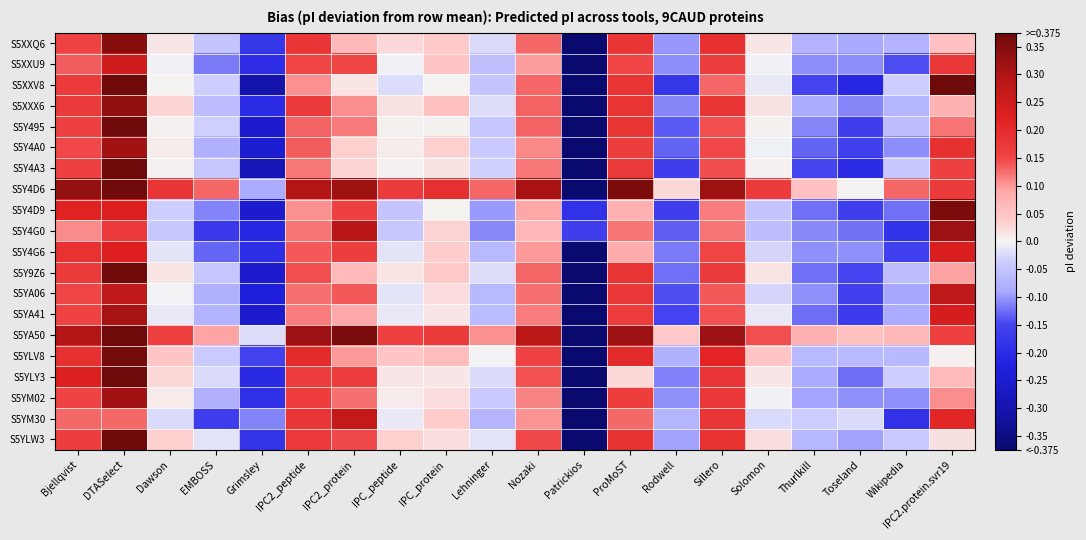

Which series changed the most between DTASelect and Sillero?

S5XXV8